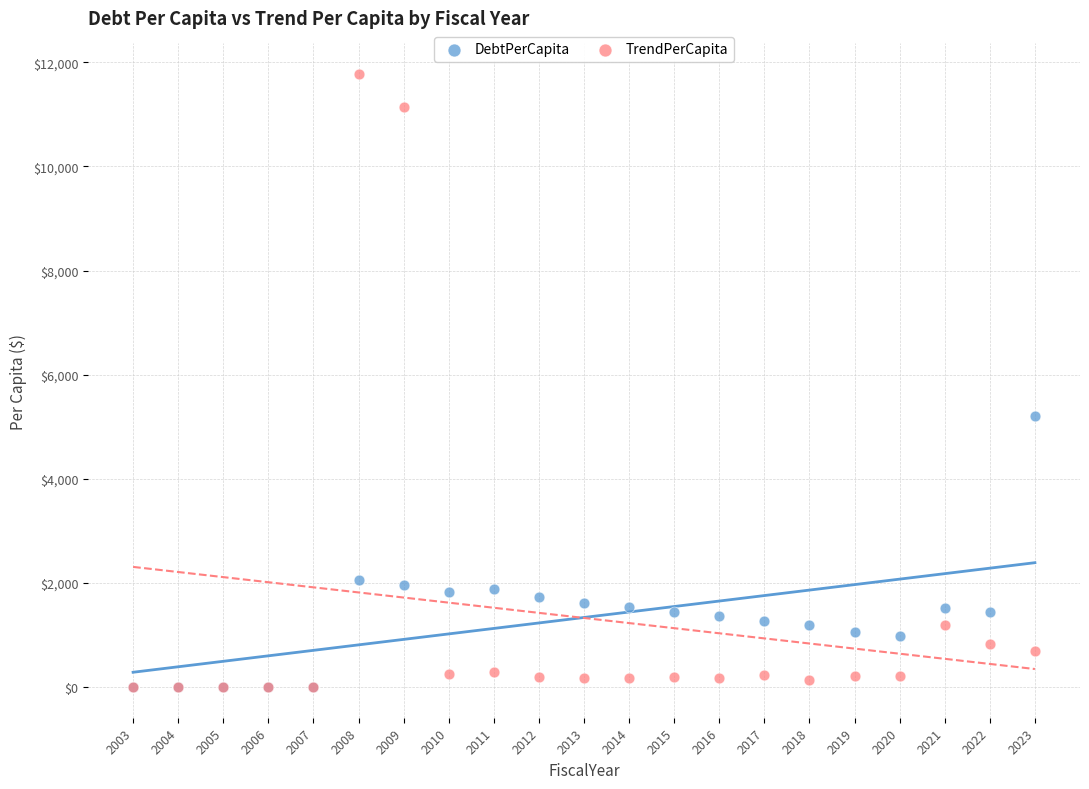

In the TrendPerCapita series, what Y value is closest to 5887?

1188.3